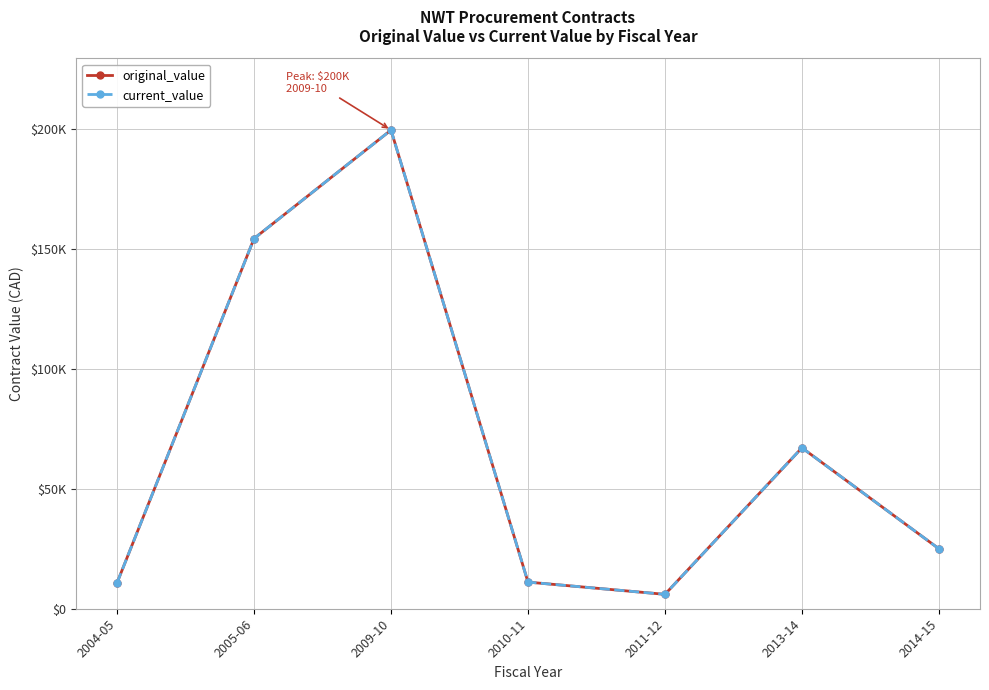

What is the value of the current_value point at the 3rd from the left?

199516